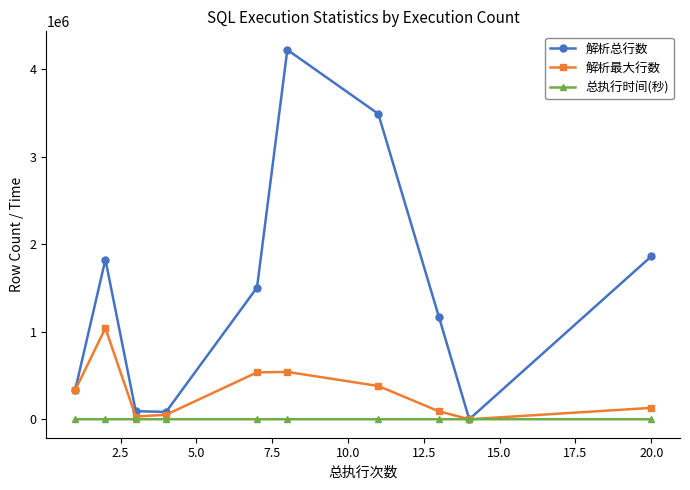

What is the average value of the 总执行时间(秒) series?

17